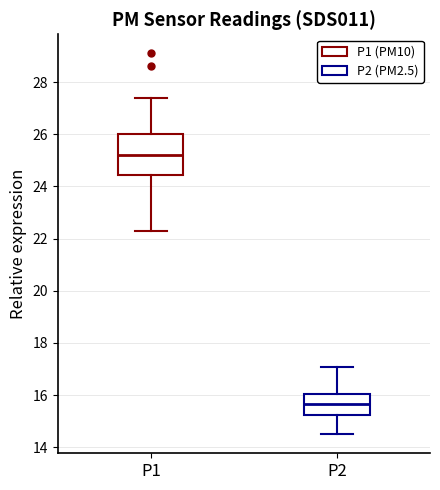

Which box has the lowest median line?

P2